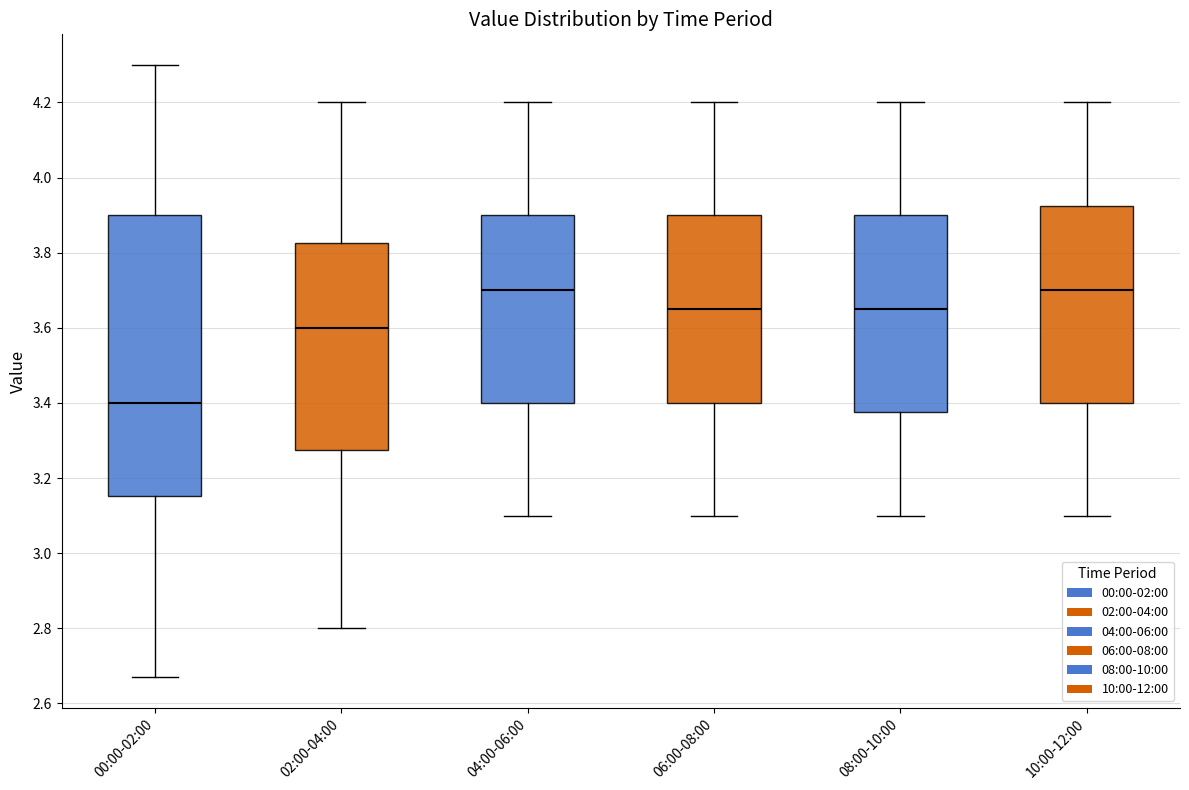

Which box has the lowest median line?

00:00-02:00